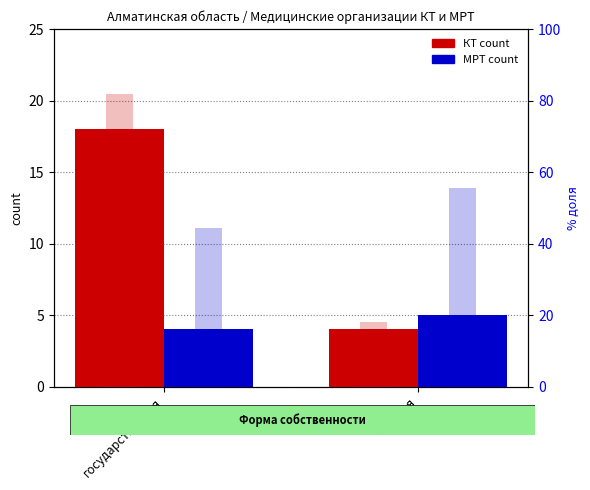

What is the difference between the КТ count values at частная and государственная?

14